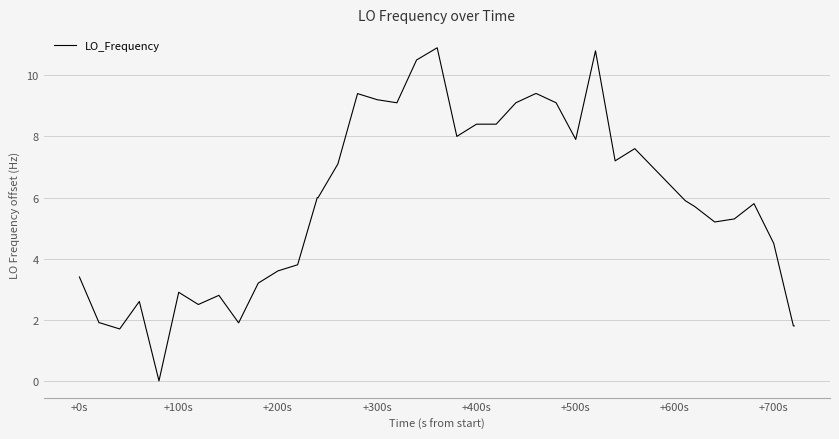

How many series are shown in this chart?

1